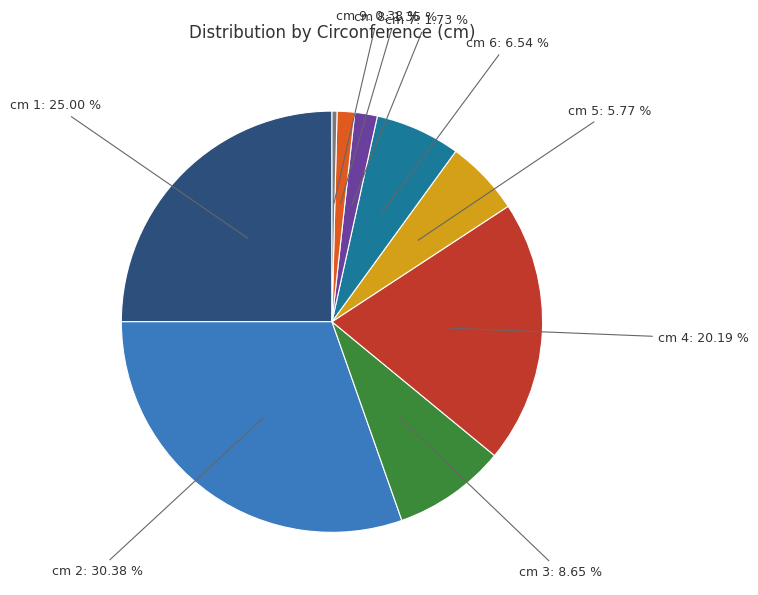

Is it true that cm 7 is 10% of the pie?

False